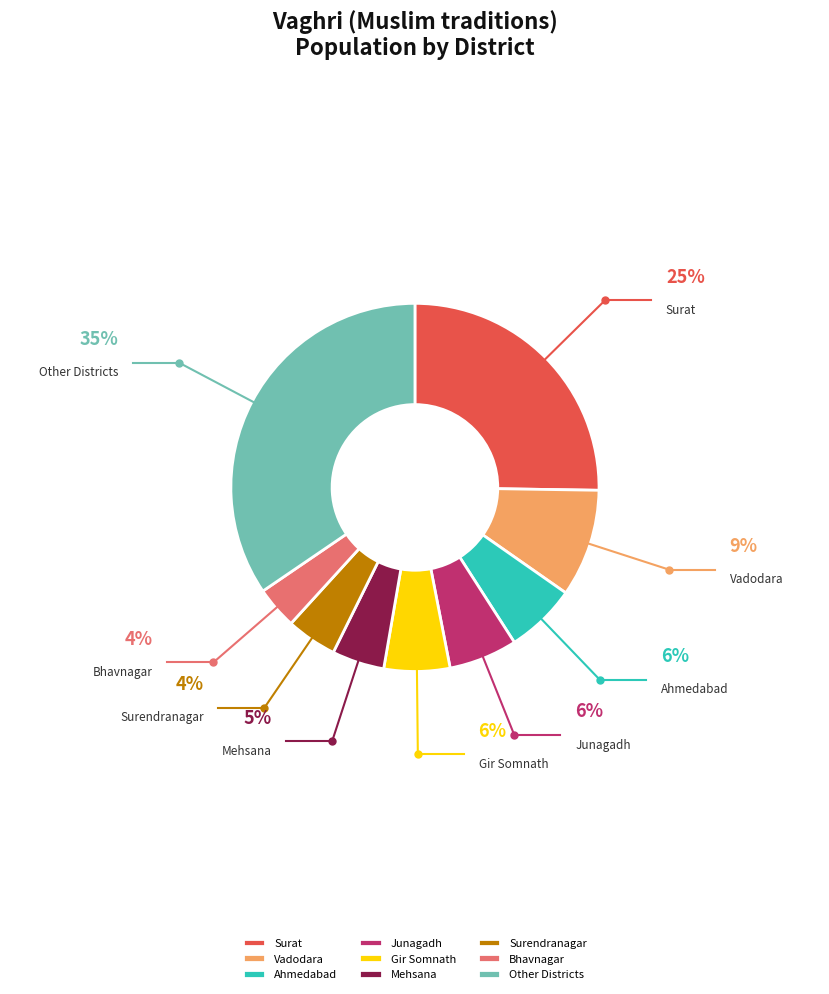

Combined, do Mehsana and Junagadh account for over 50%?

No